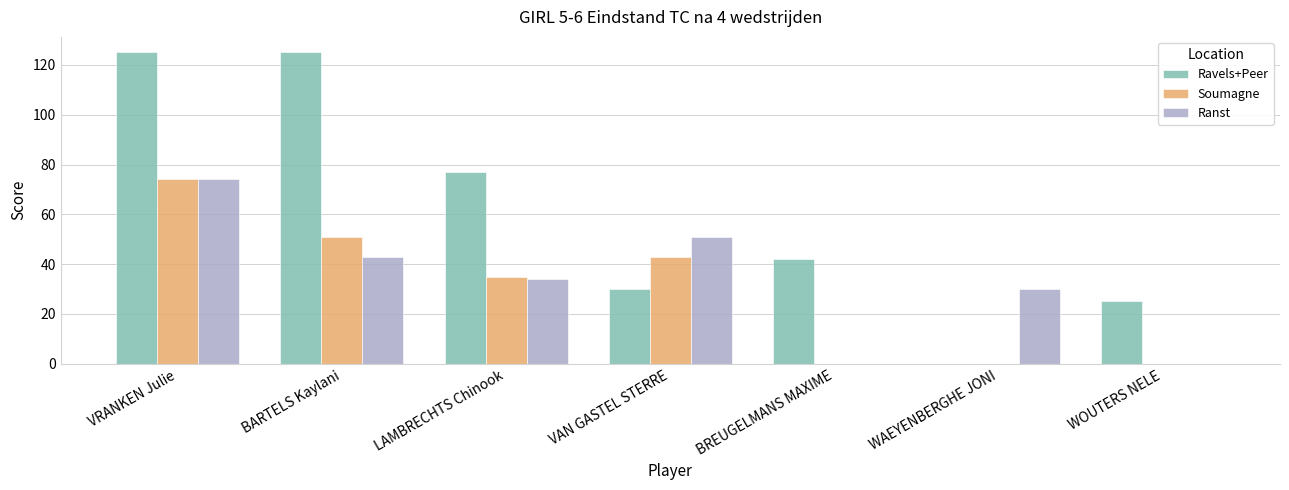

At which category is the sum across all series the highest?

VRANKEN Julie